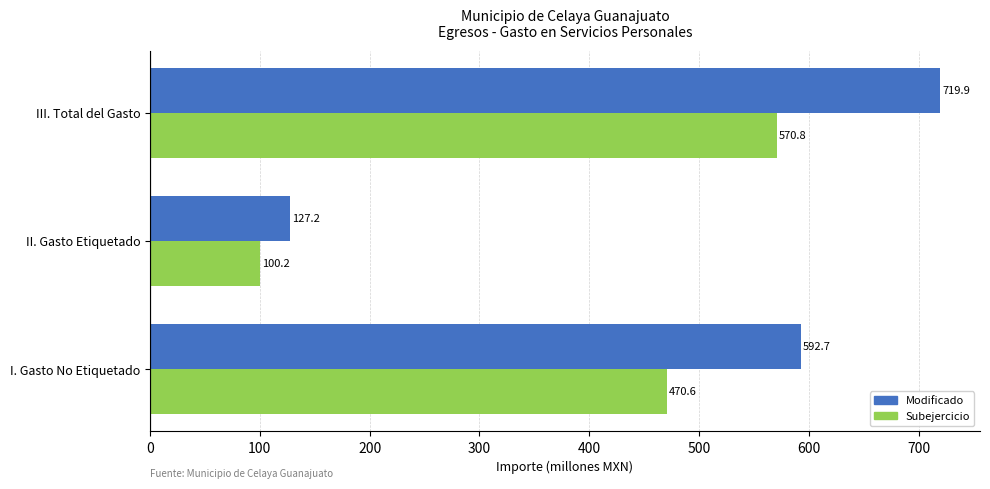

Is it true that Modificado equals 971.3 at I. Gasto No Etiquetado?

False